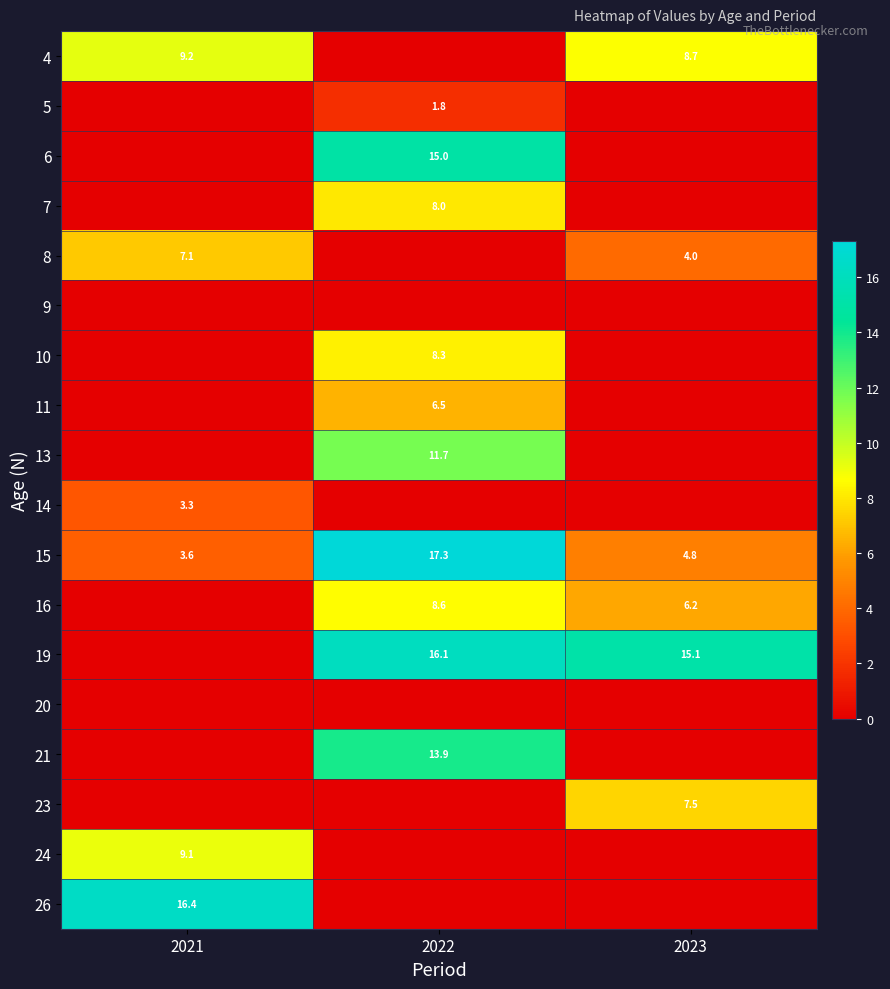

What is the sum of the 15 values at 2021 and 2023?

8.4